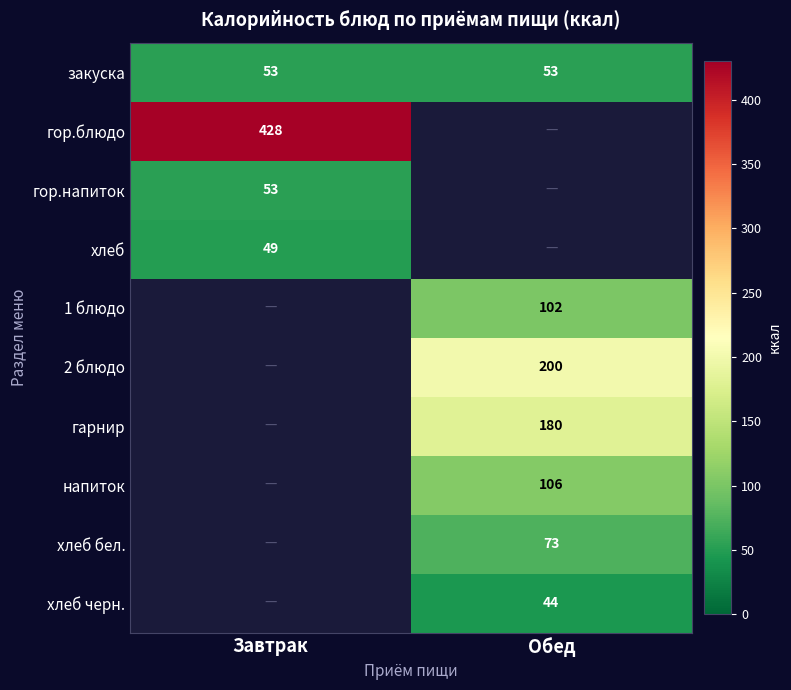

The value of гор.напиток at Завтрак is 53. True or false?

True